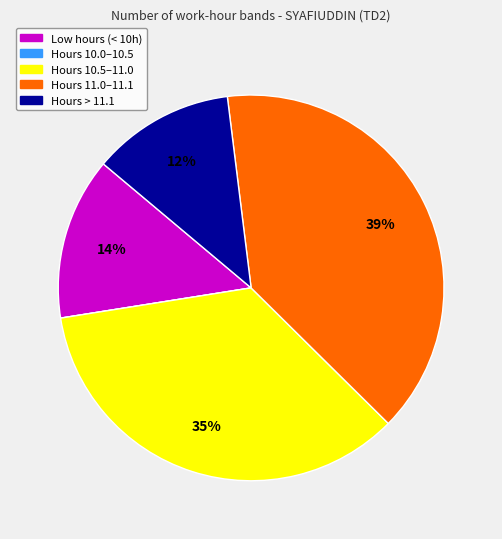

Is there any slice that represents more than half of the pie?

No